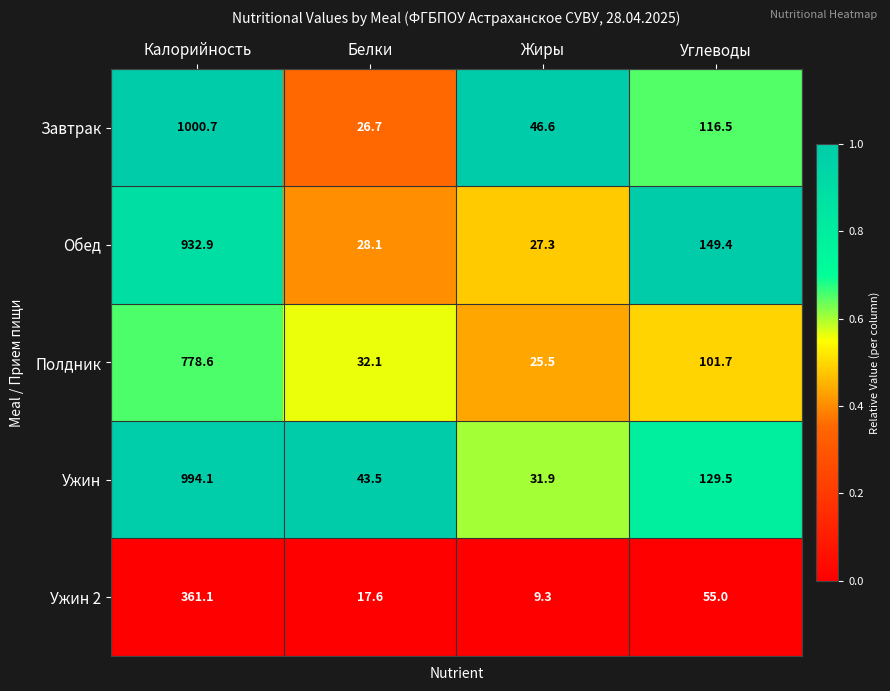

What is the difference between the maximum and minimum values in the Завтрак series?

974.0